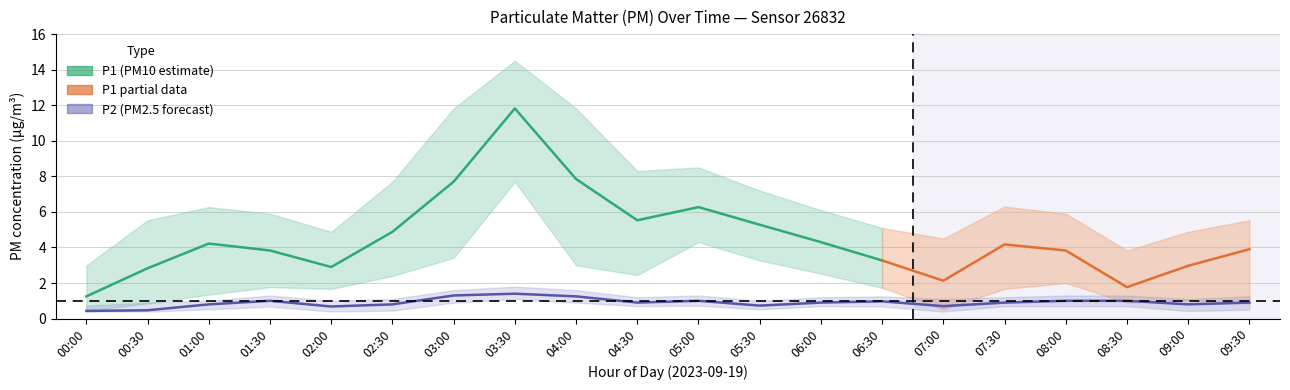

Where is the first local maximum for P1_hi?

01:00